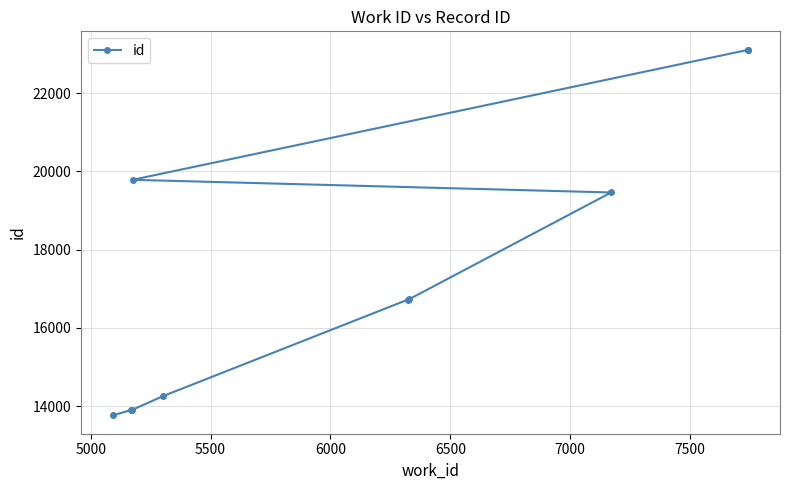

How many values exceed 16728?

4